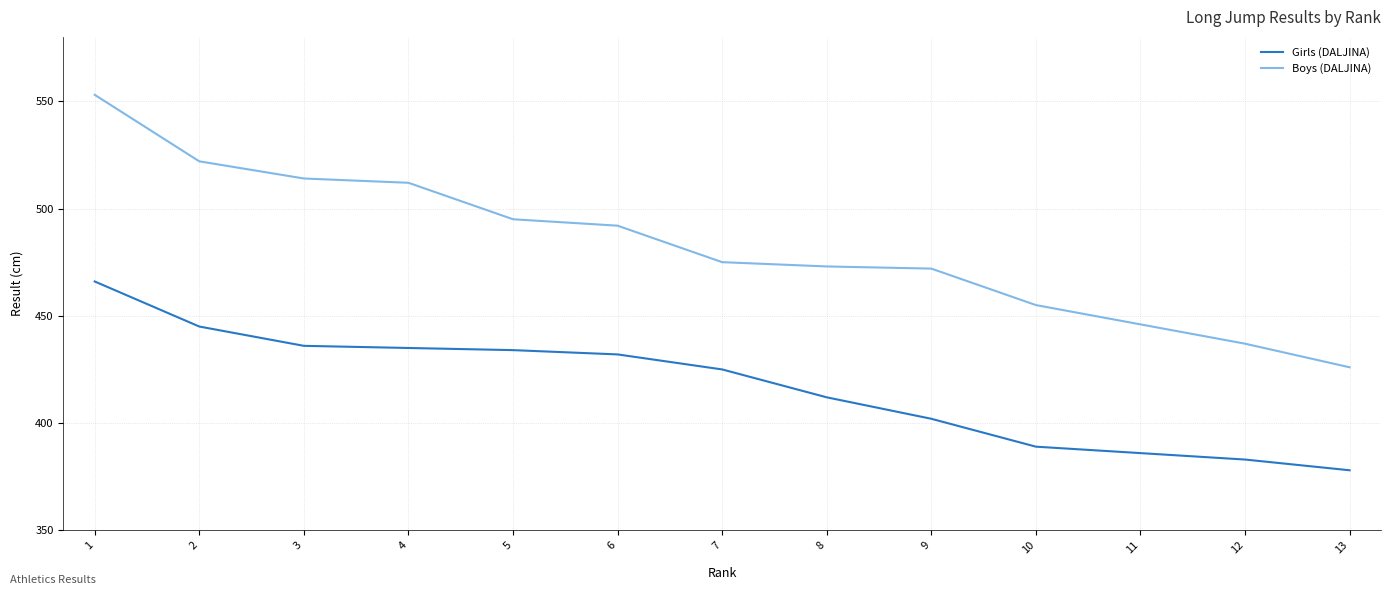

What is the highest value of the Girls (DALJINA) series?

466